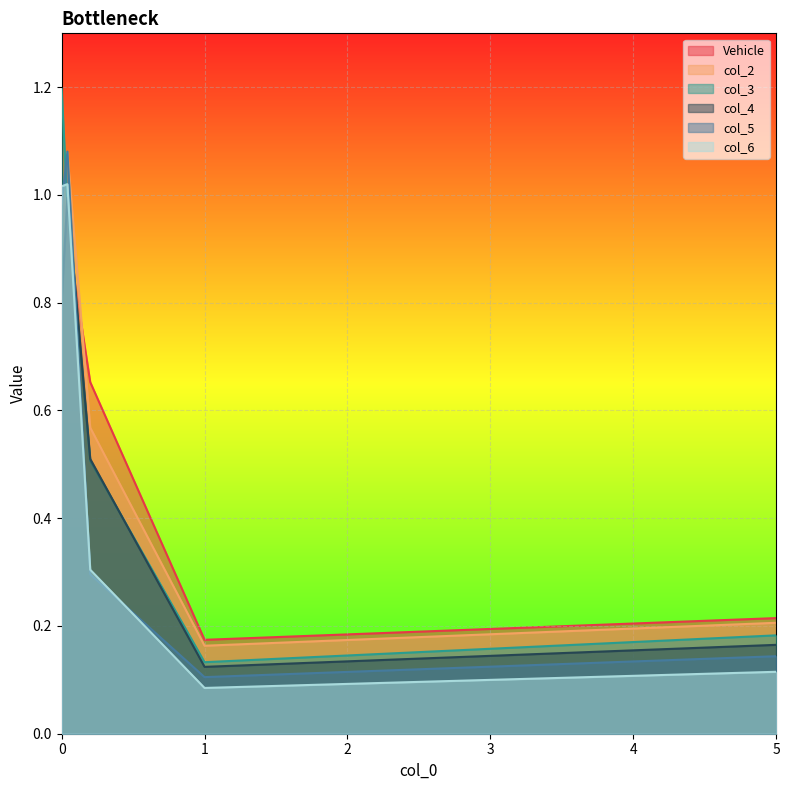

Count the number of data series in this chart.

6